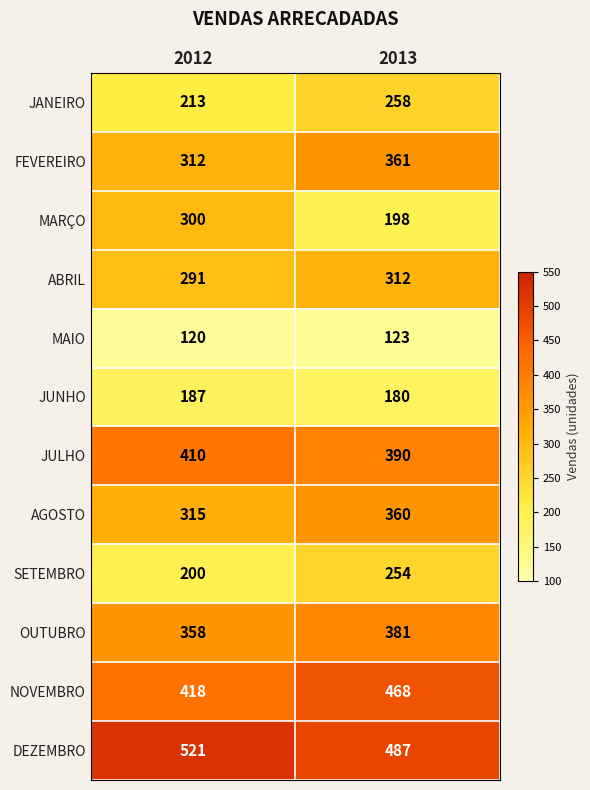

How many distinct data groups are displayed?

12